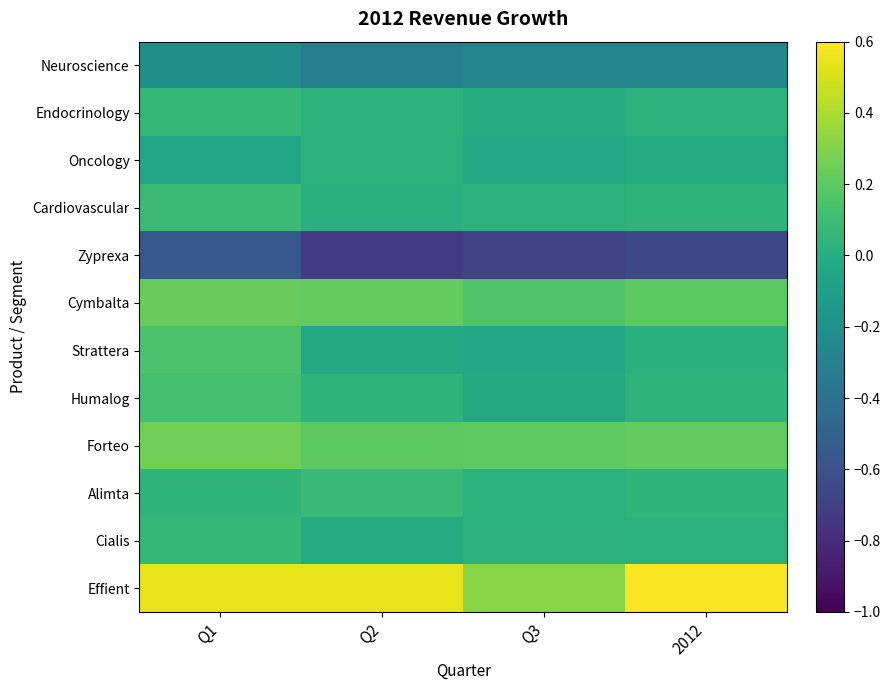

Which series changed the most between Q2 and Q3?

Effient